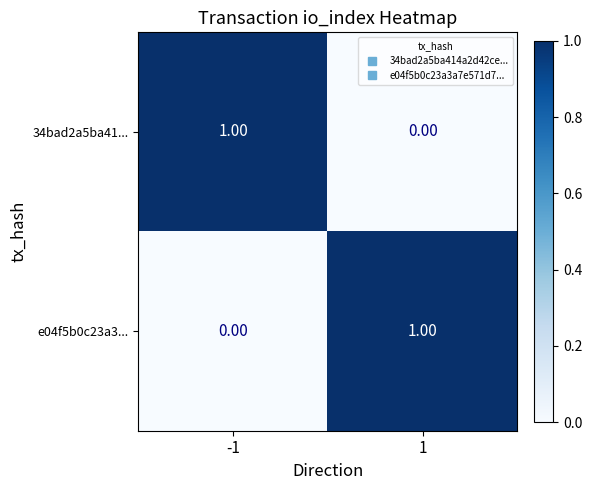

Rank the series at -1 from highest to lowest value.

34bad2a5ba41..., e04f5b0c23a3...